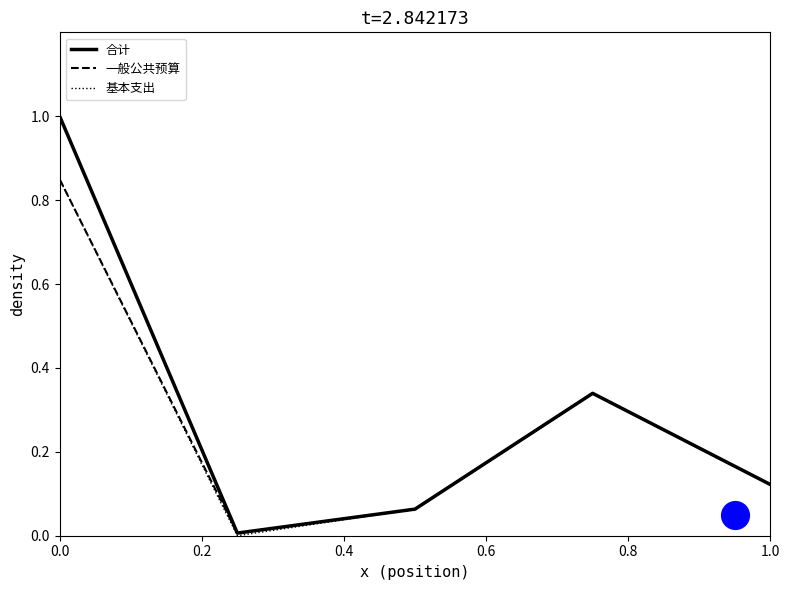

Which series reaches the maximum Y coordinate?

合计